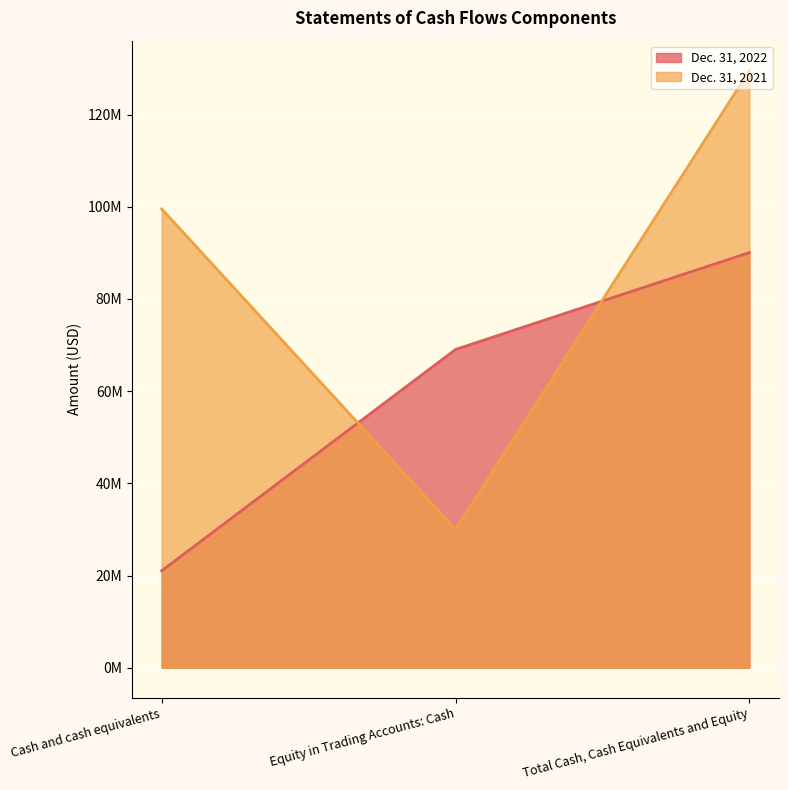

At which label does Dec. 31, 2022 first exceed 69049486?

Total Cash, Cash Equivalents and Equity